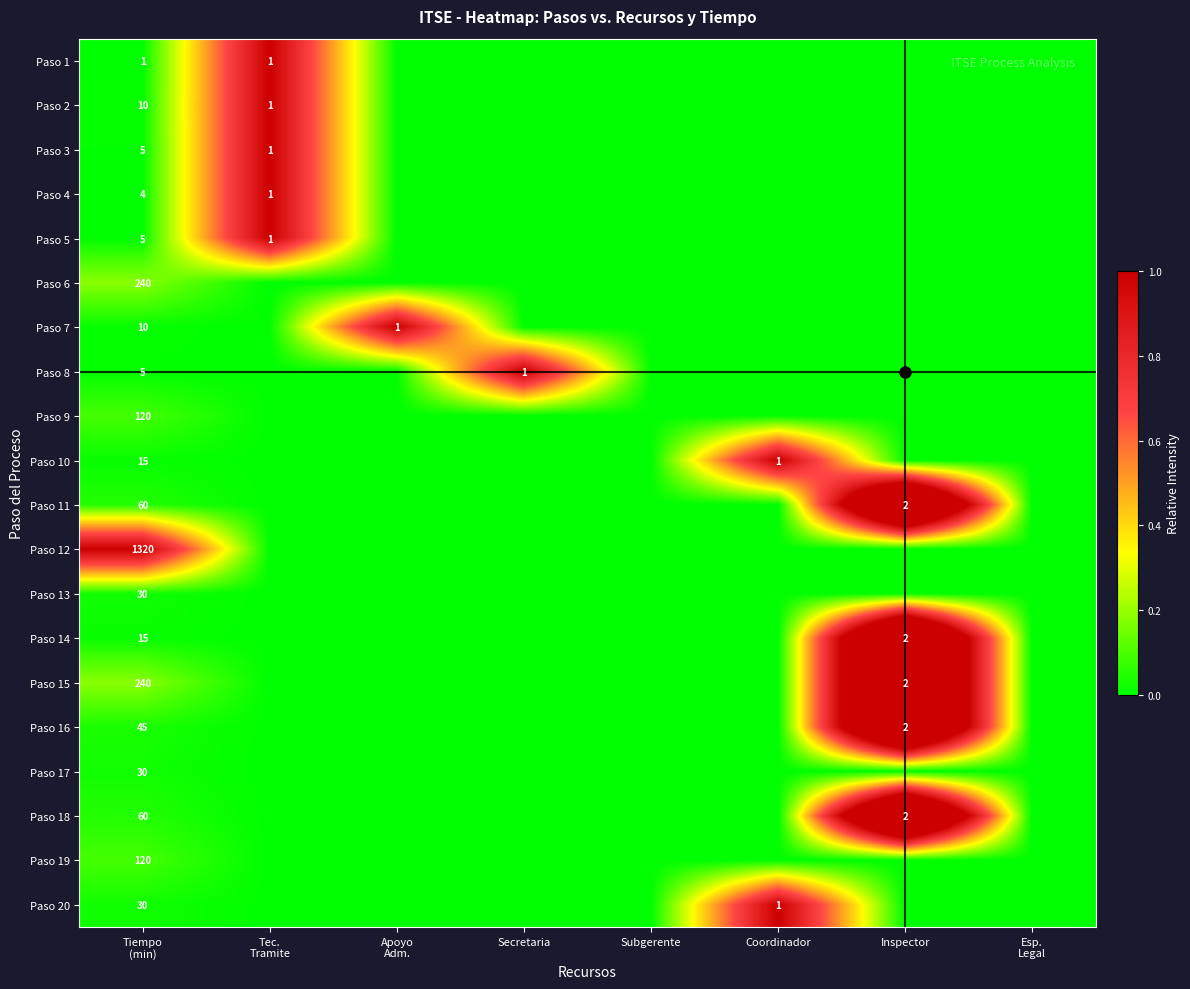

Is it true that Paso 15 equals -1.1 at Coordinador?

False